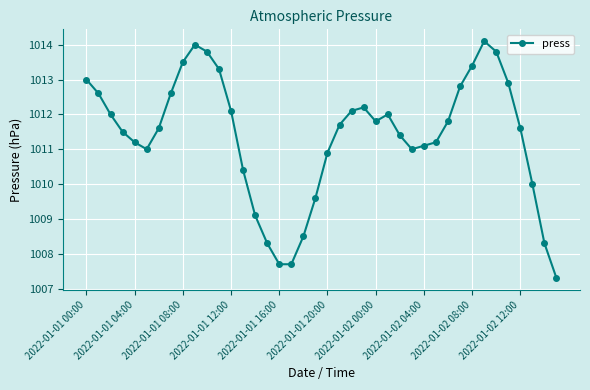

What is the difference between the second highest and minimum values?

6.7